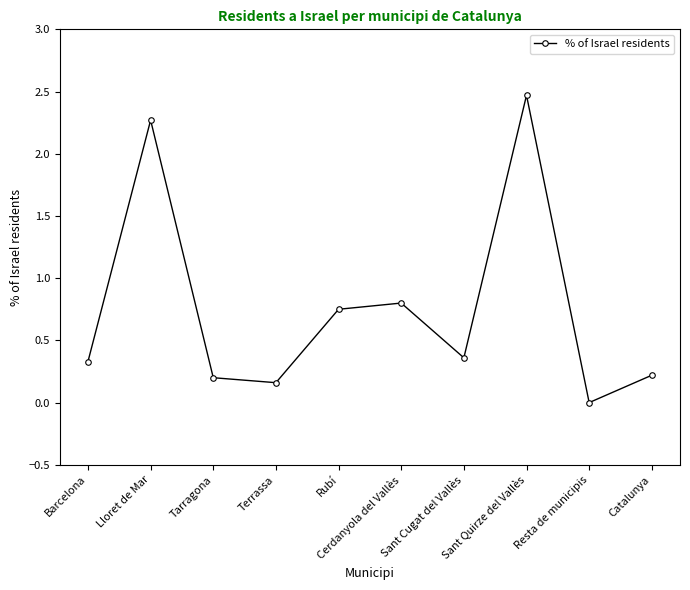

What is the difference between the maximum and second lowest values?

2.3